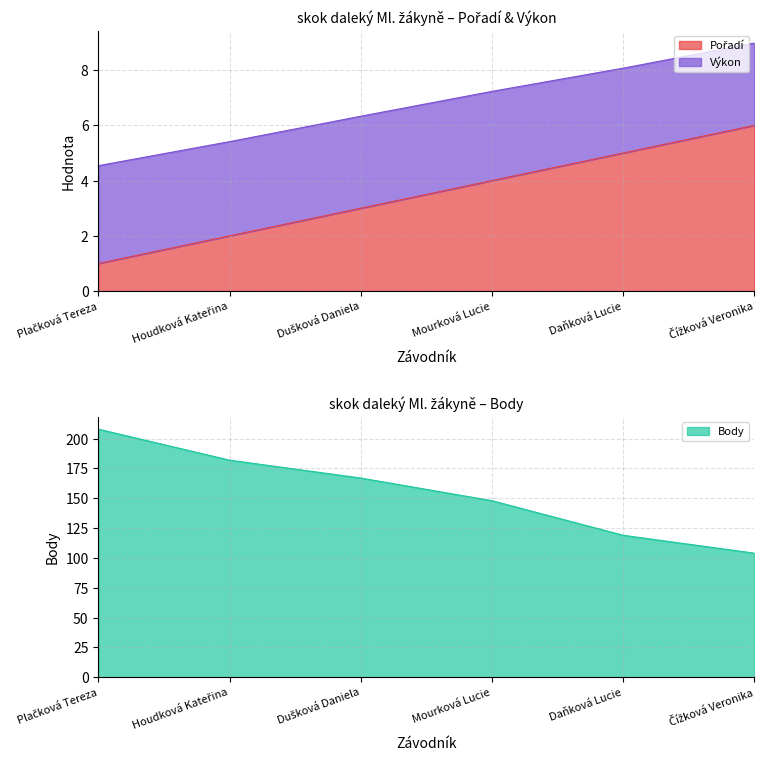

True or false: Body and Výkon intersect in this chart.

False